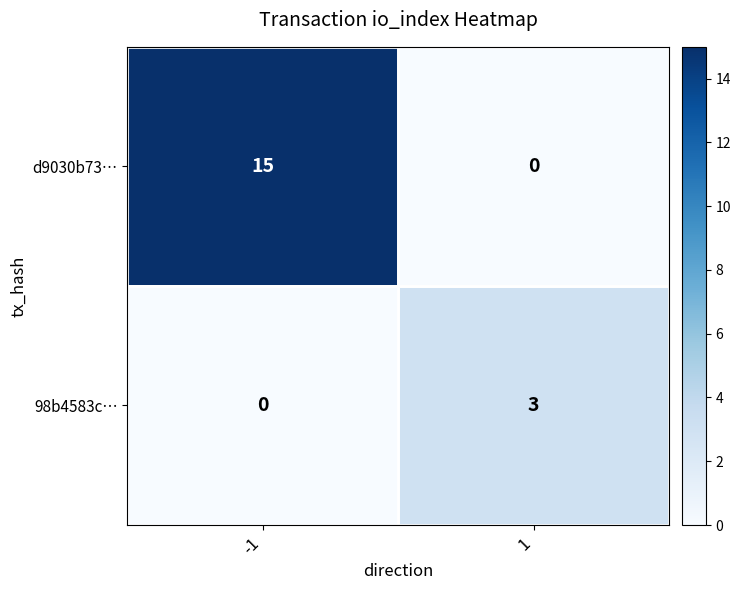

What is the sum of all 98b4583c… values?

3